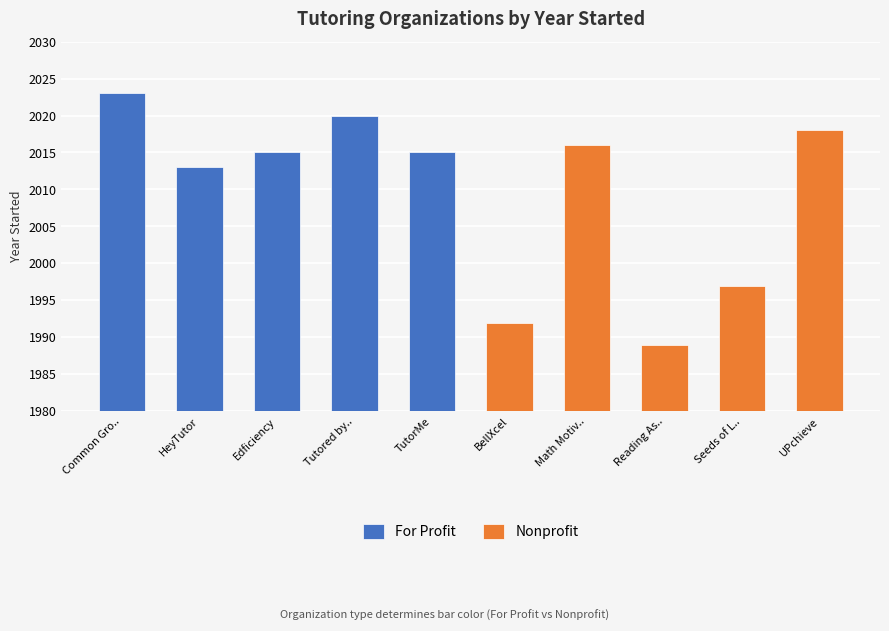

How many bars are there in total?

10